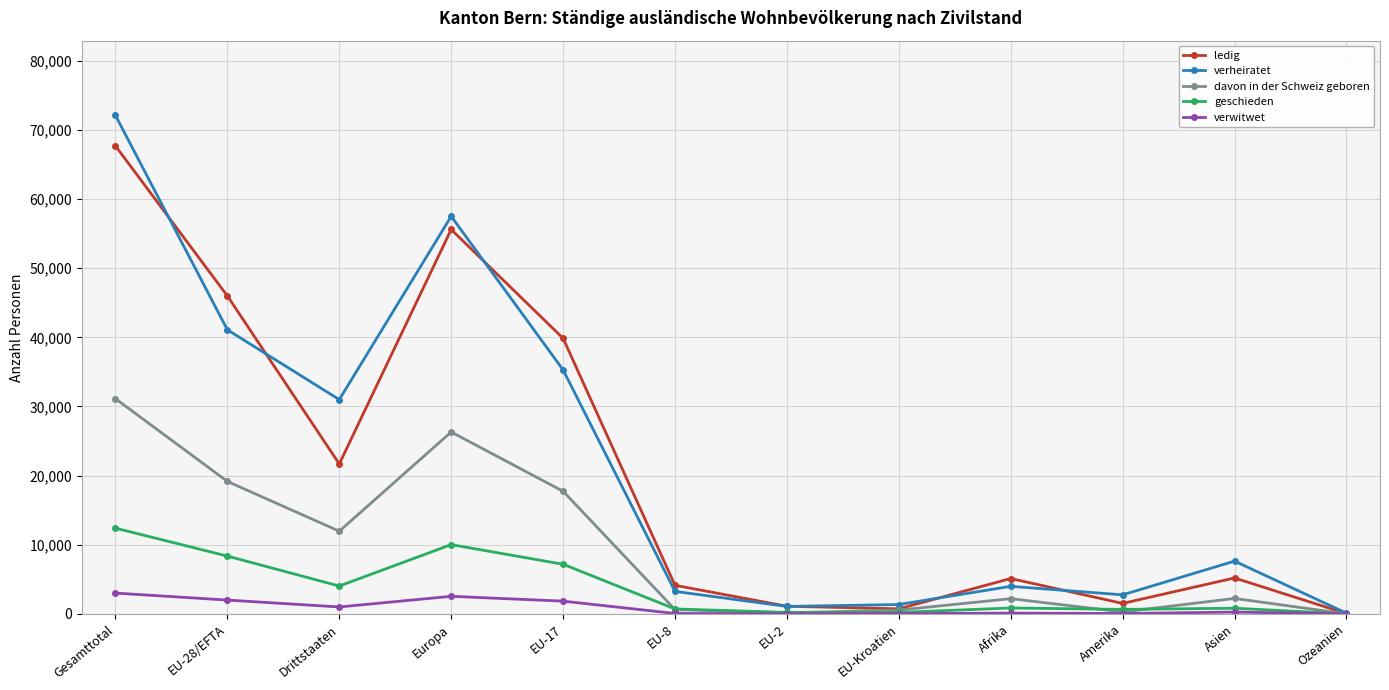

At which category is the sum across all series the highest?

Gesamttotal